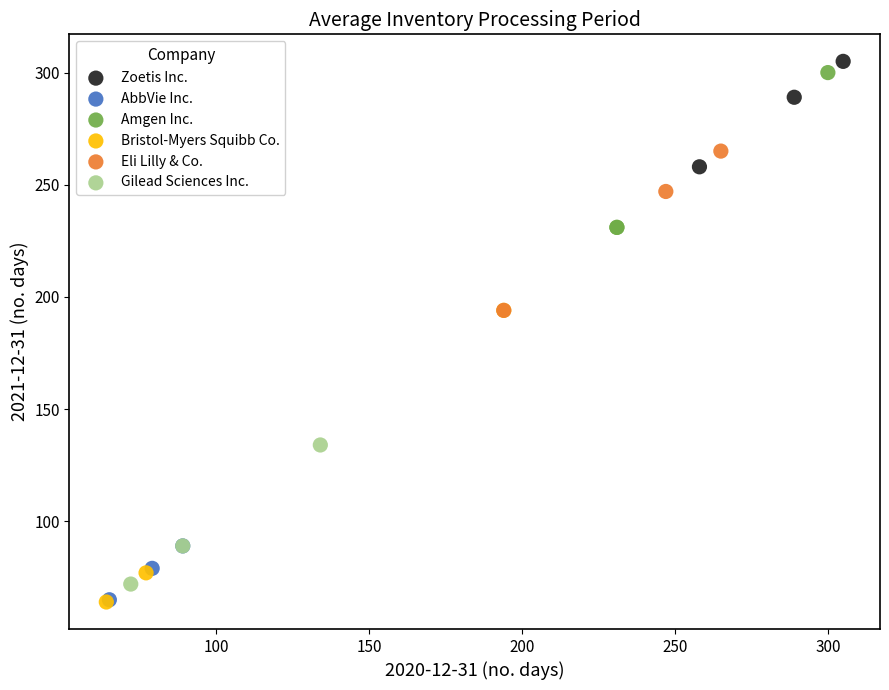

Which series has the widest spread of Y values?

Bristol-Myers Squibb Co.